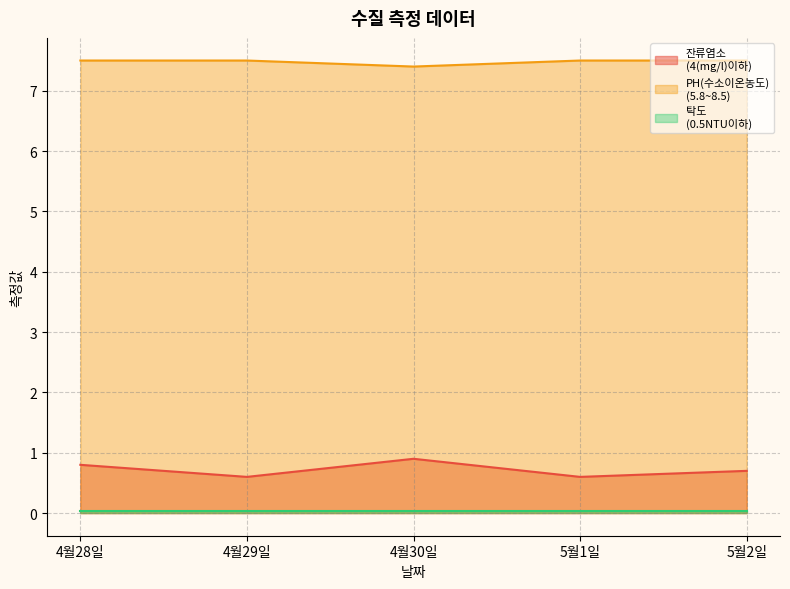

True or false: PH(수소이온농도)
(5.8~8.5) and 잔류염소
(4(mg/l)이하) cross at least once.

False